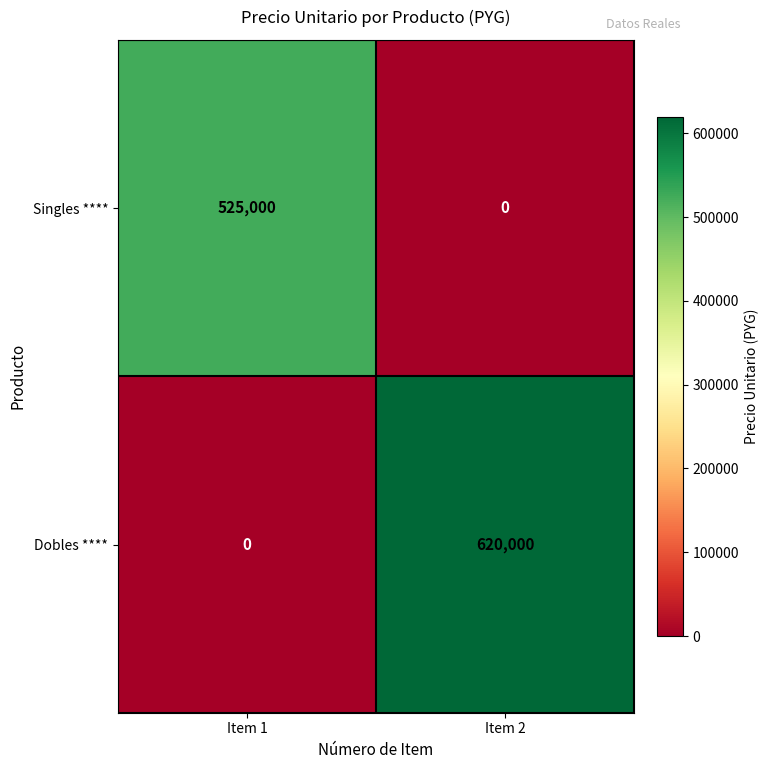

What is the approximate value of Singles **** at Item 1, to the nearest 100?

525000